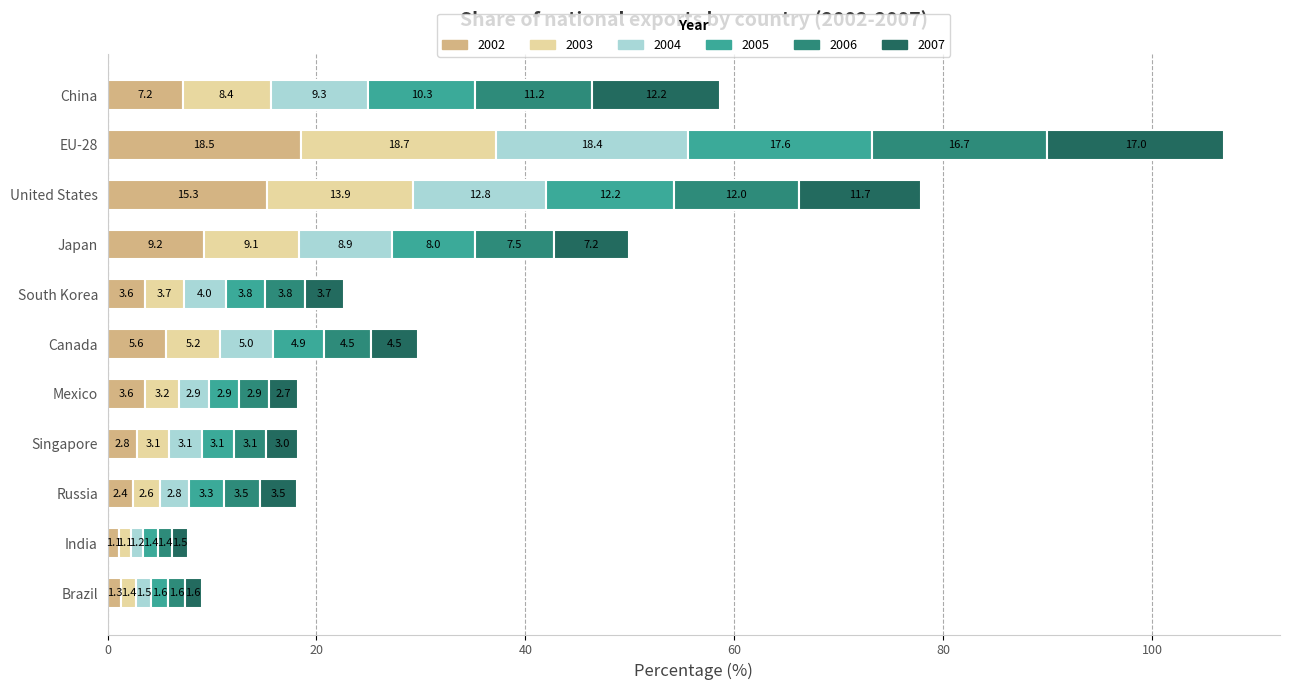

The 2002 series shows 15.3 at United States. True or false?

True